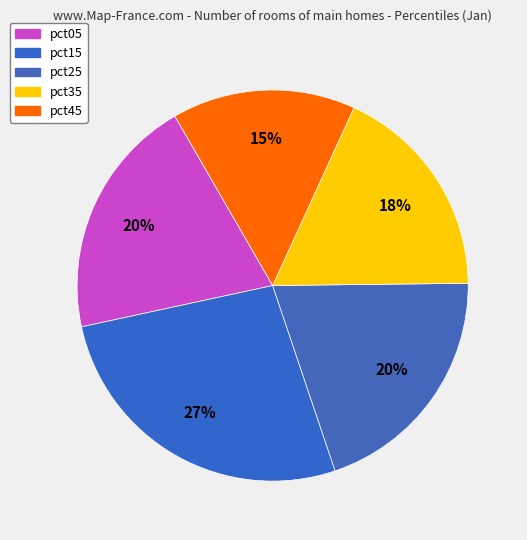

To the nearest percent, what is the difference between the largest and smallest slice percentages?

12%